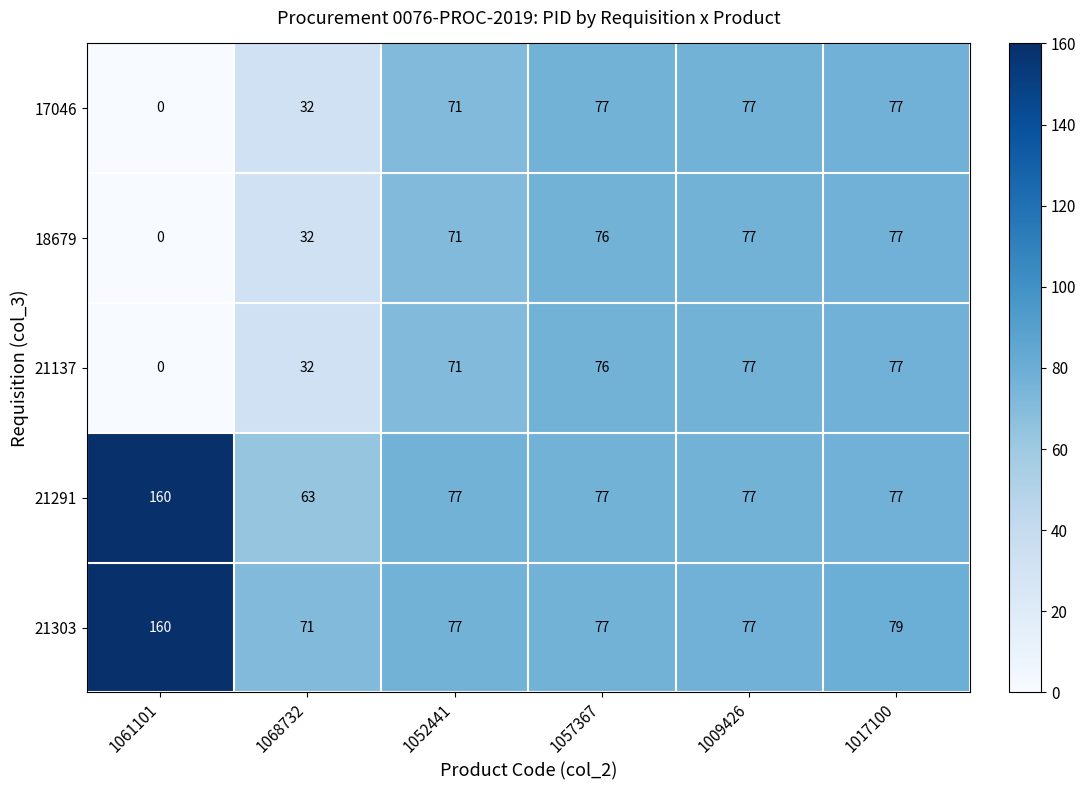

Which series has the largest range (max minus min)?

21291